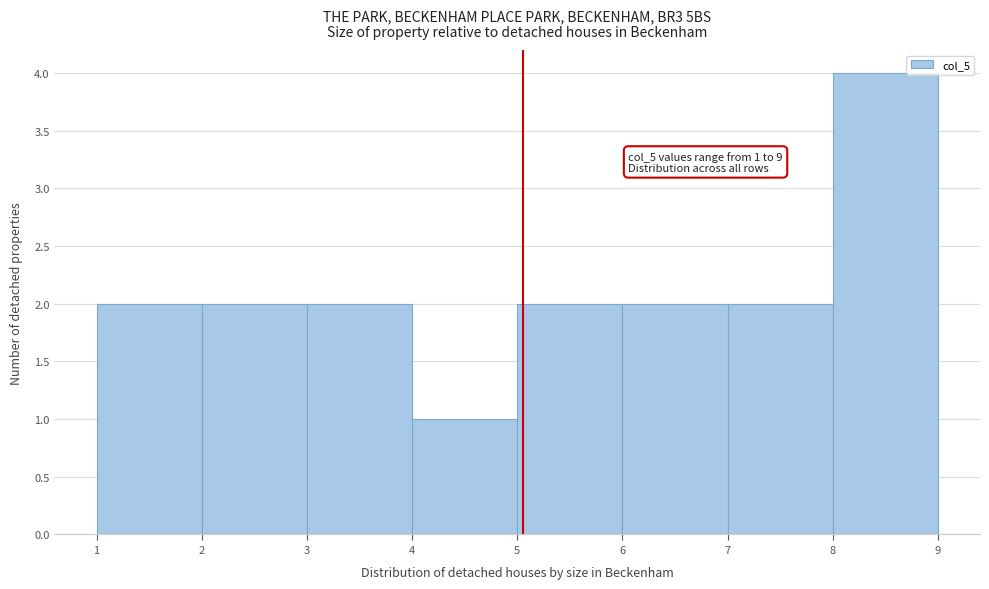

Which range on the x-axis has the tallest bar?

8 to 9